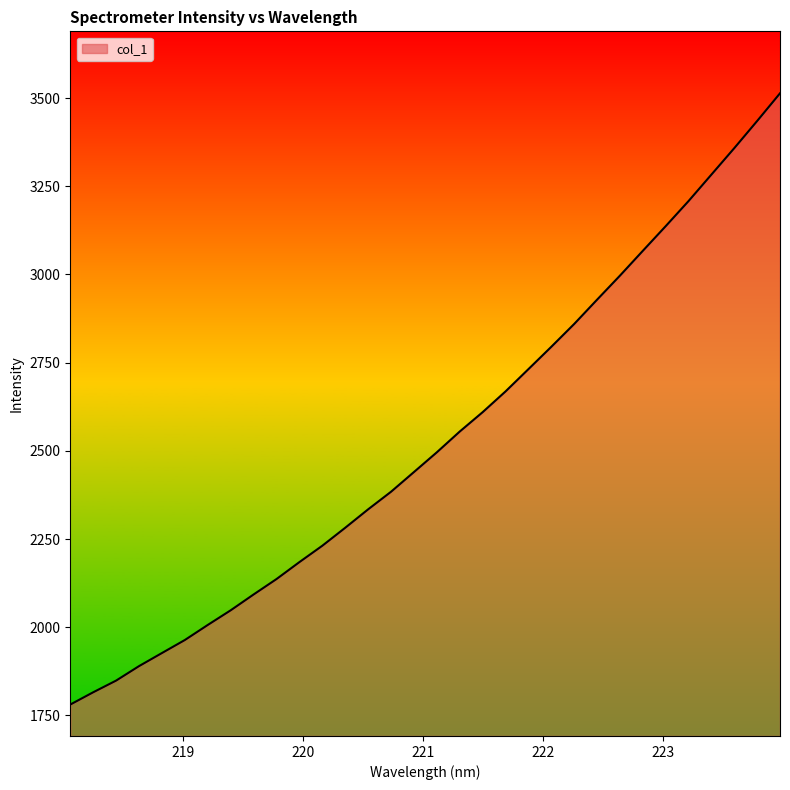

What is the maximum value shown in the chart?

3513.3